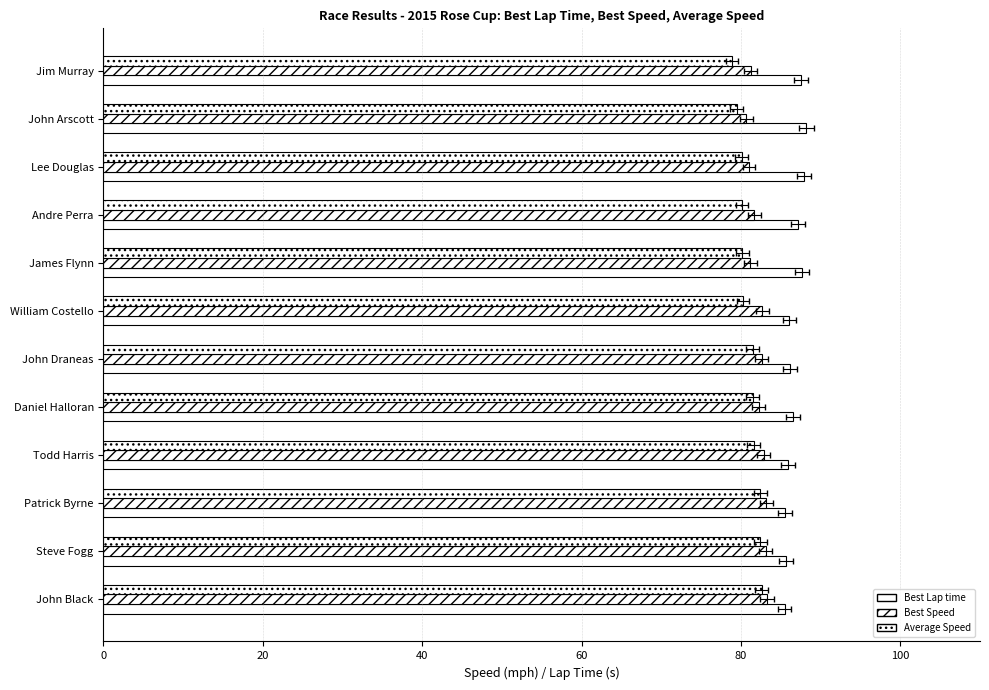

Between Steve Fogg and Daniel Halloran, which series saw the biggest shift?

Average Speed